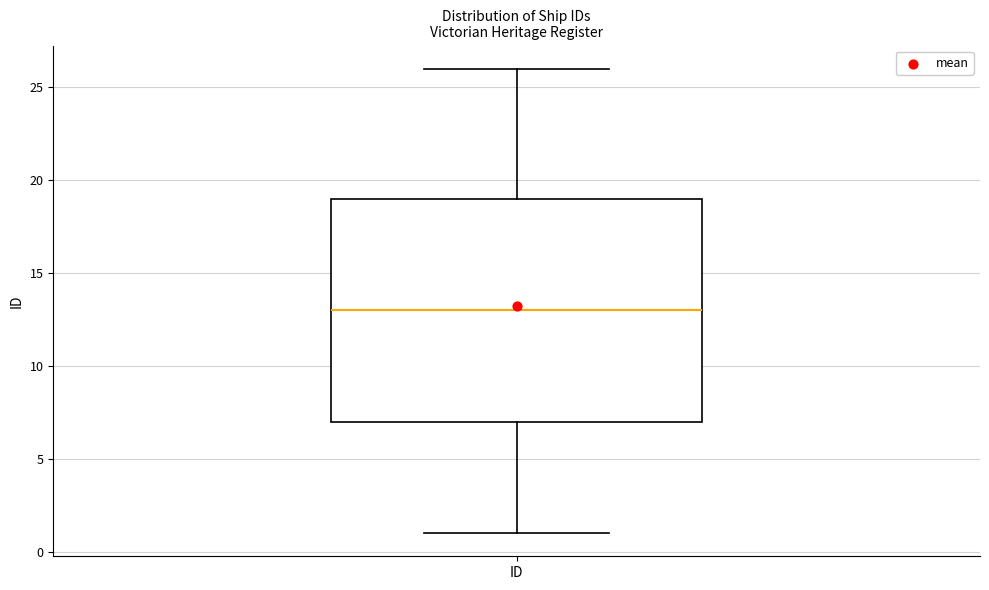

Where is the lower edge of the box for ID on the y-axis? The values are not printed on the chart, so give them approximately, as read against the axis.

7